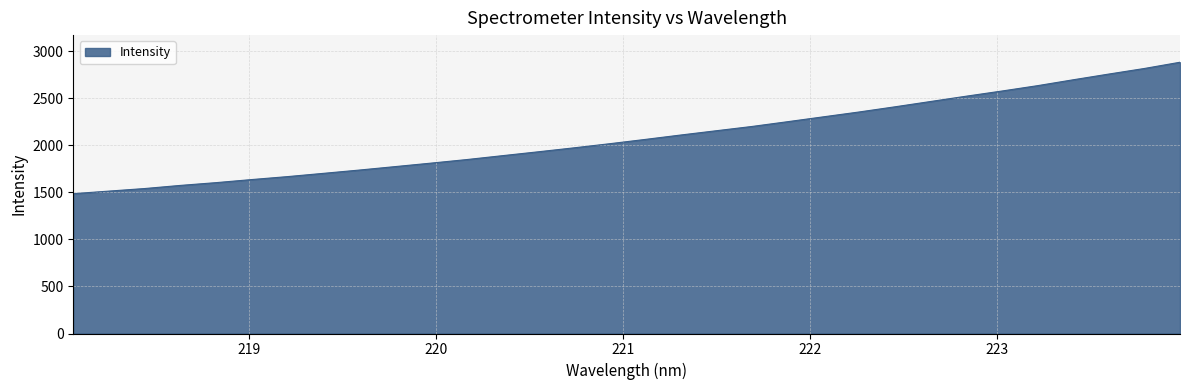

What is the minimum value shown in the chart?

1486.5